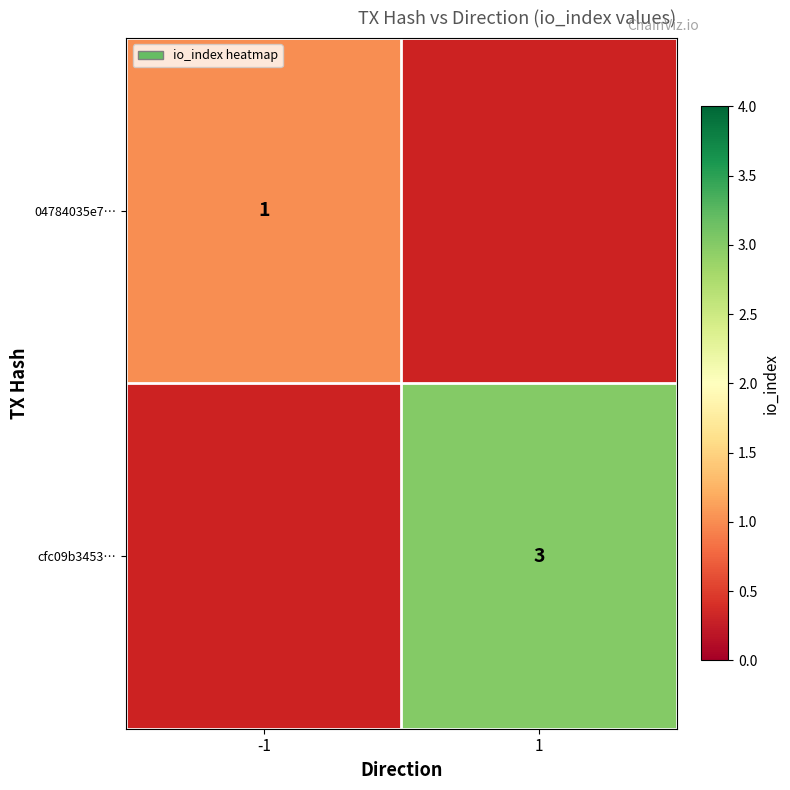

Is it true that 04784035e7… equals 0 at -1?

False